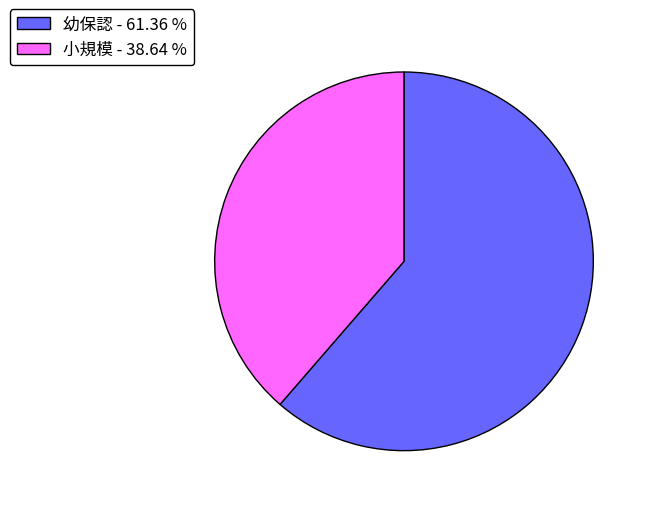

Which category has the biggest portion of the pie?

幼保認 - 61.36 %